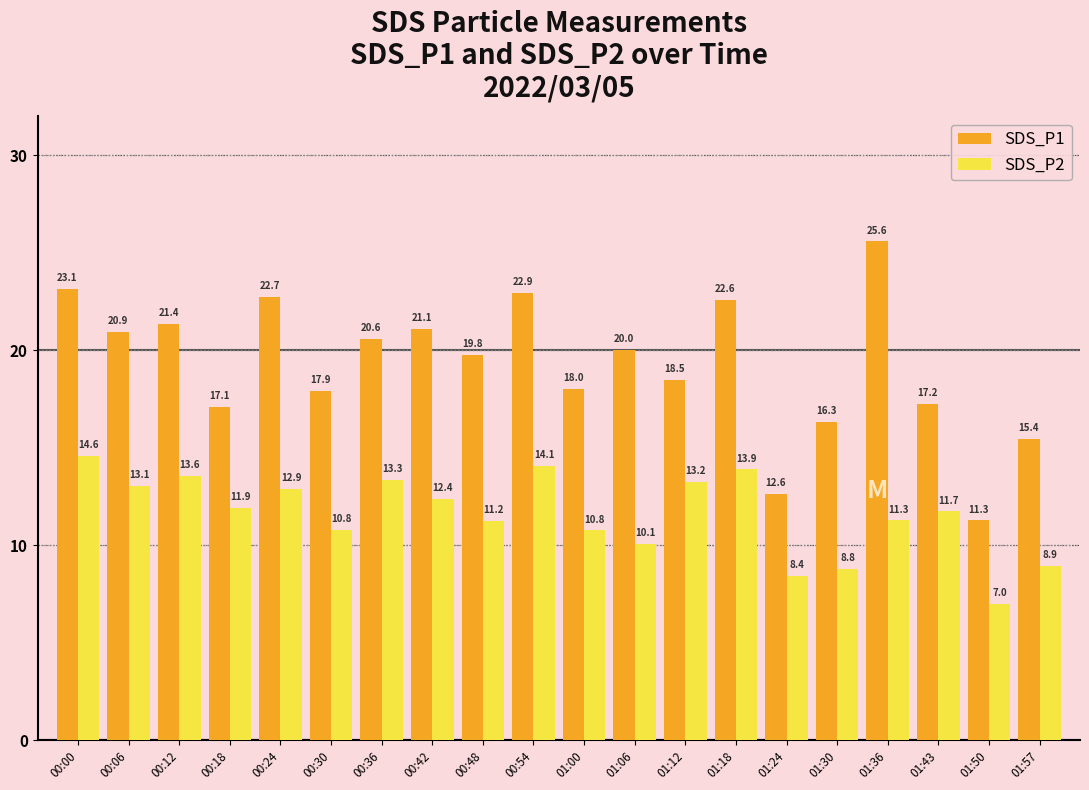

How many bars are there in total?

40